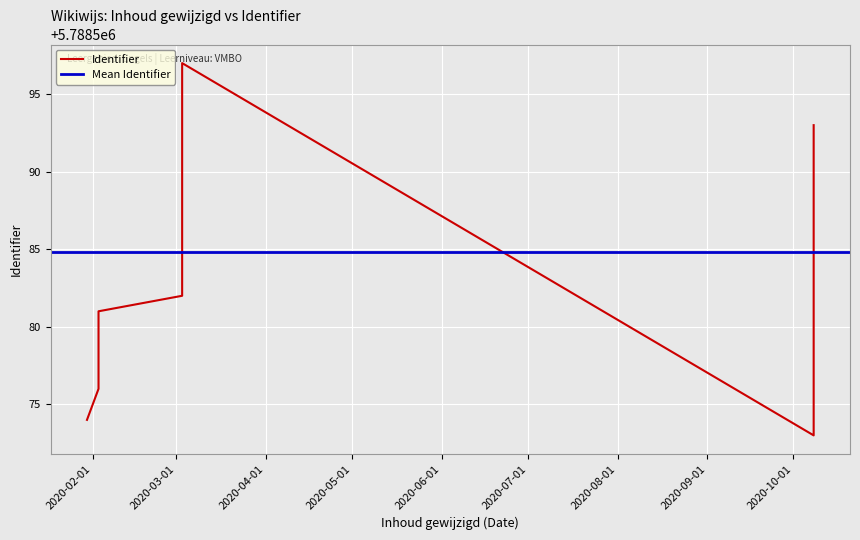

What is the average value?

5788585